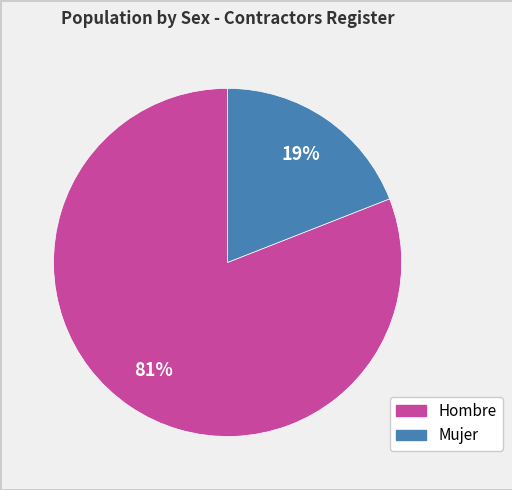

Is it true that Mujer is 19% of the pie?

True